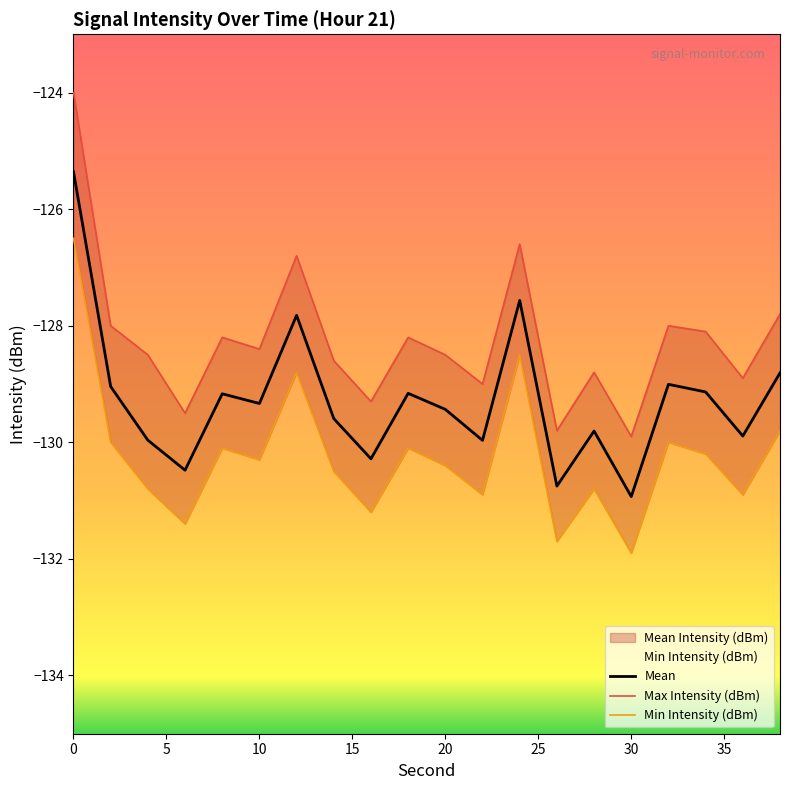

How many values in the Min Intensity (dBm) series are below -130?

14